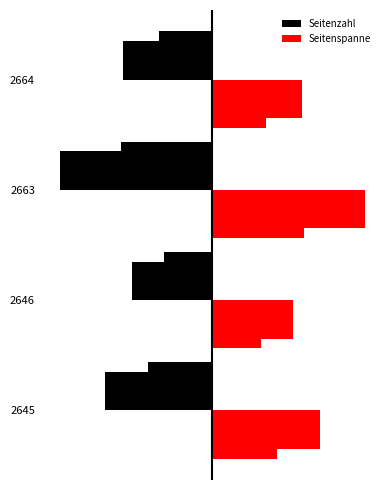

What is the maximum value for Seitenspanne?

17